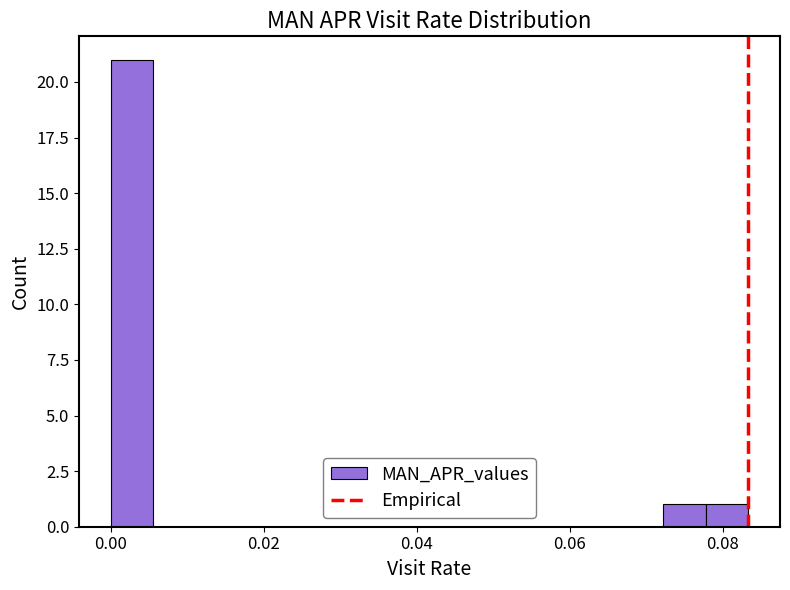

Read against the x-axis, roughly where is the centre of the tallest bar?

0.002